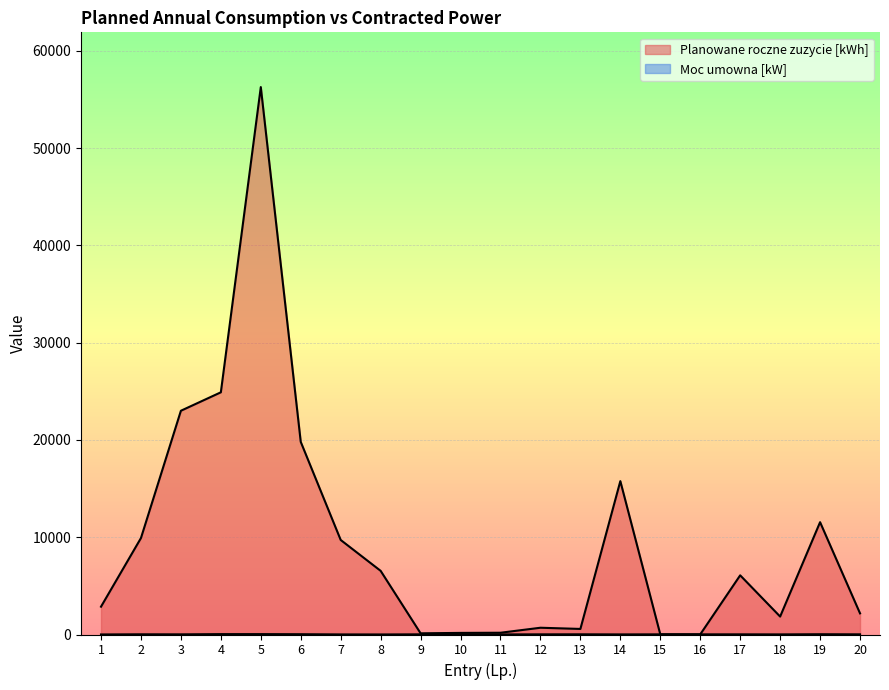

Rank the series at 20 from highest to lowest value.

Planowane roczne zuzycie [kWh], Moc umowna [kW]